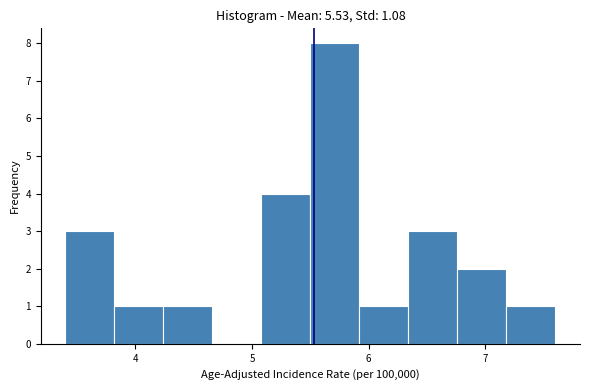

Reading left to right, list every bar in this chart as the range it spans on the x-axis followed by its height. Neither the bar edges nor the heights are printed on the chart, so give them approximately, as read against the axes.

3.40 to 3.82: 3
3.82 to 4.24: 1
4.24 to 4.66: 1
4.66 to 5.08: 0
5.08 to 5.50: 4
5.50 to 5.92: 8
5.92 to 6.34: 1
6.34 to 6.76: 3
6.76 to 7.18: 2
7.18 to 7.60: 1